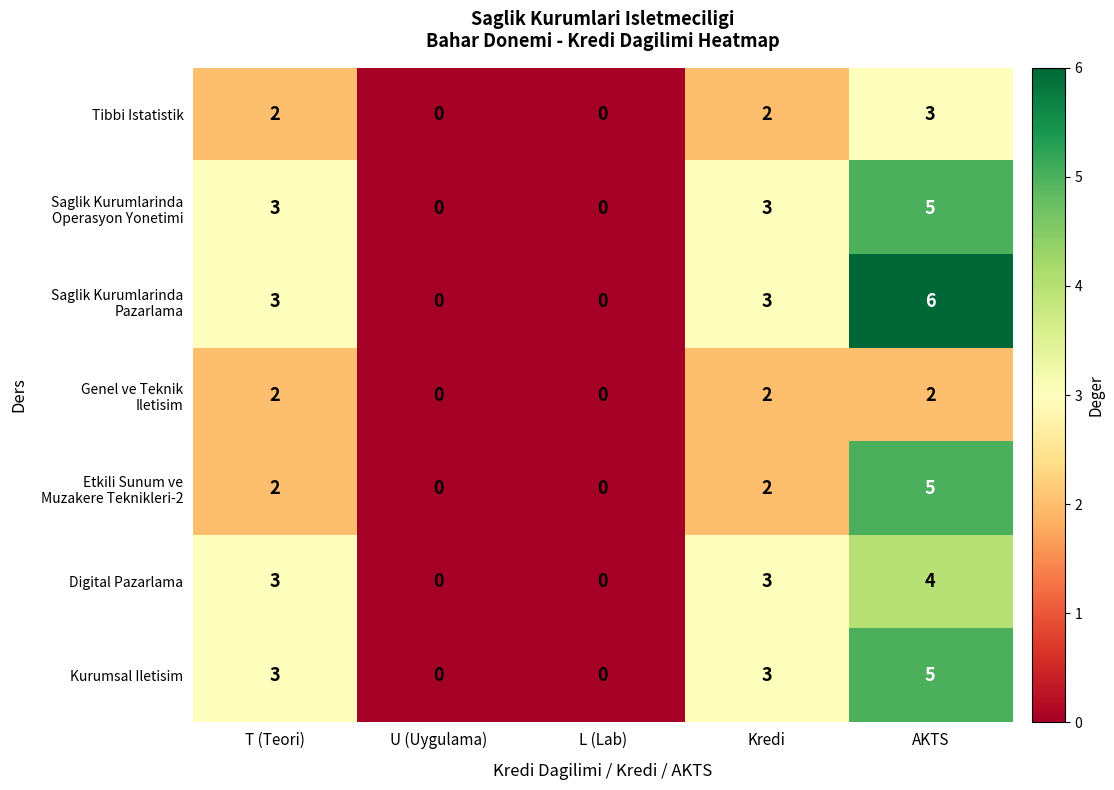

How many categories are shown in the chart?

5